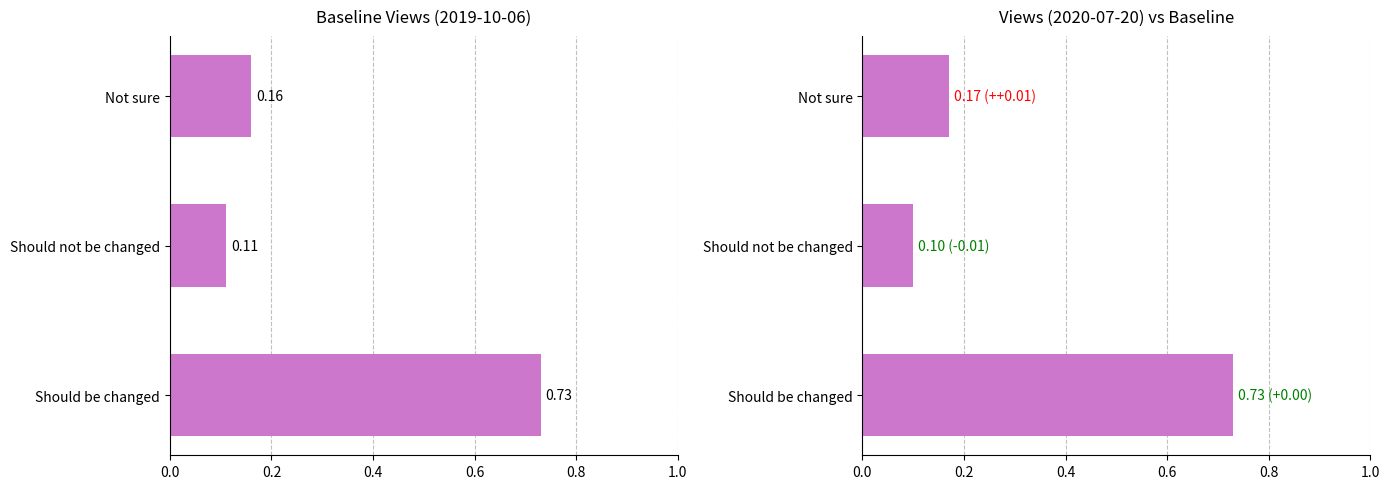

What is the label of the 3rd bar from the left?

Not sure